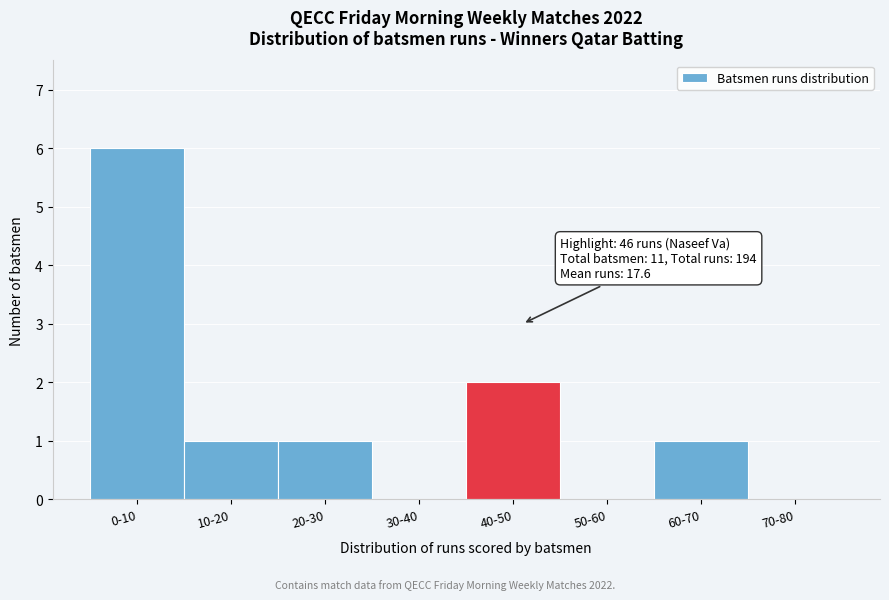

Reading right to left, what are all the values shown in this chart?

70-80=0	60-70=1	50-60=0	40-50=2	30-40=0	20-30=1	10-20=1	0-10=6